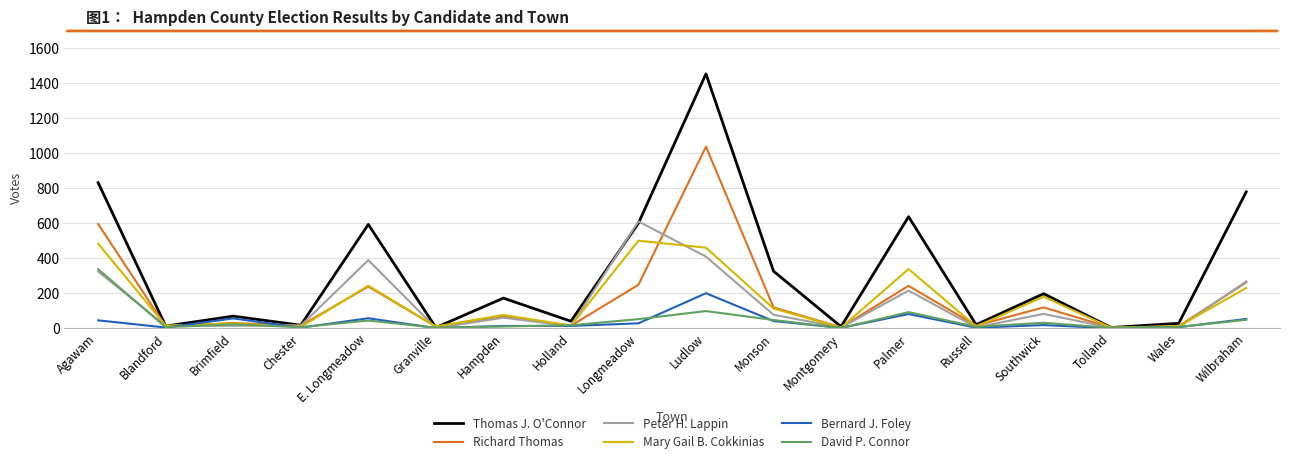

True or false: Bernard J. Foley and David P. Connor intersect in this chart.

True